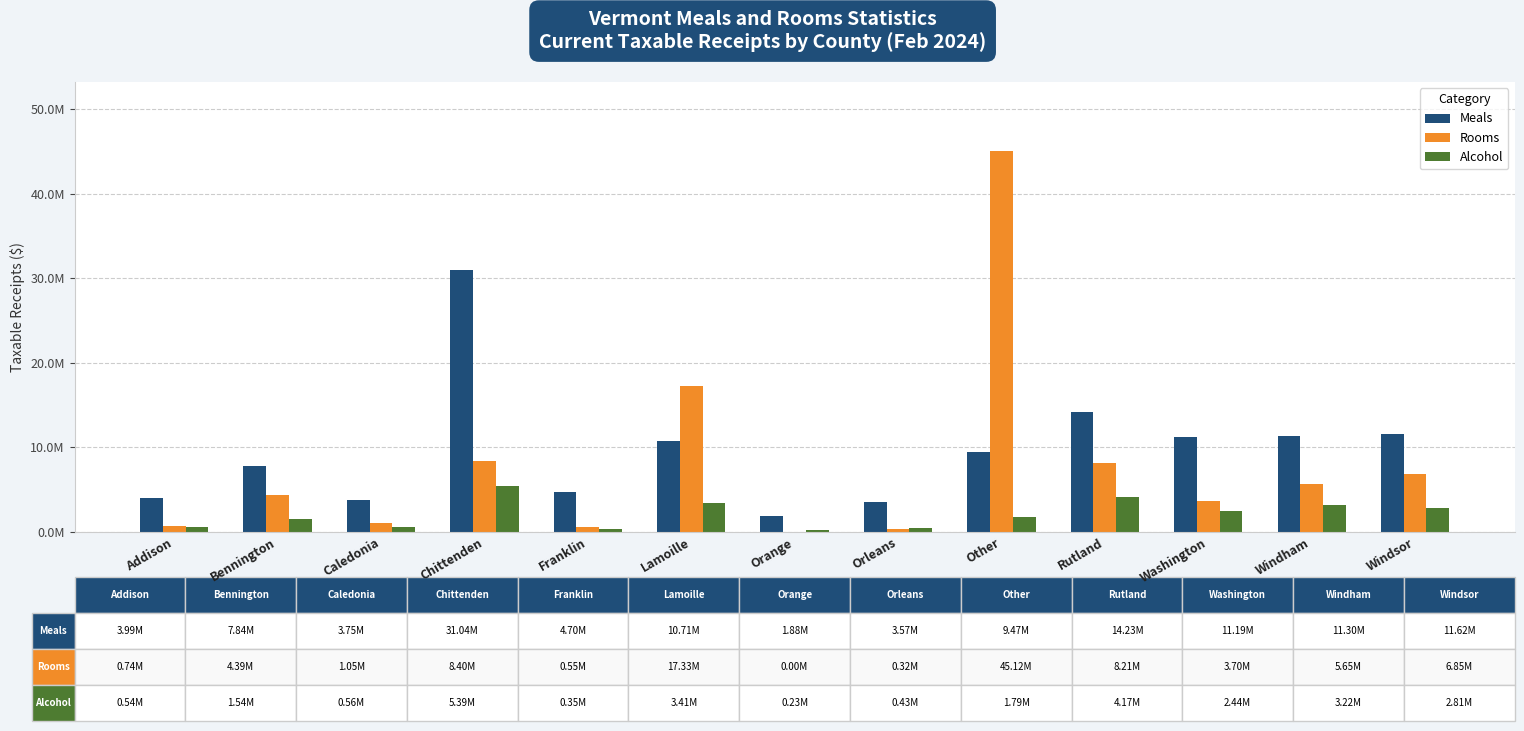

What is the difference between the maximum and minimum values in the Alcohol series?

5163332.1